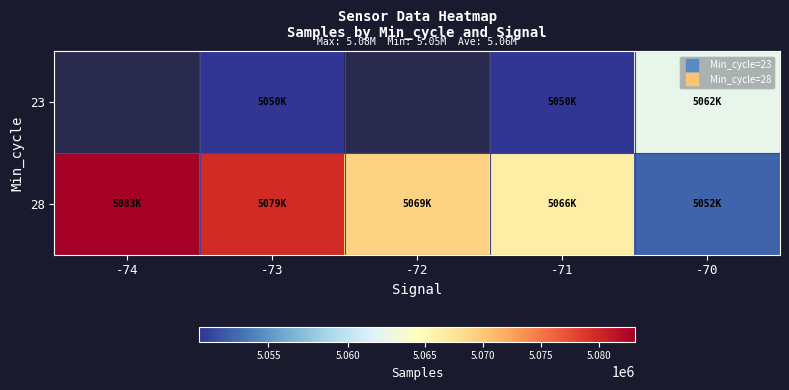

At which label does 28 first exceed 5069051?

-74